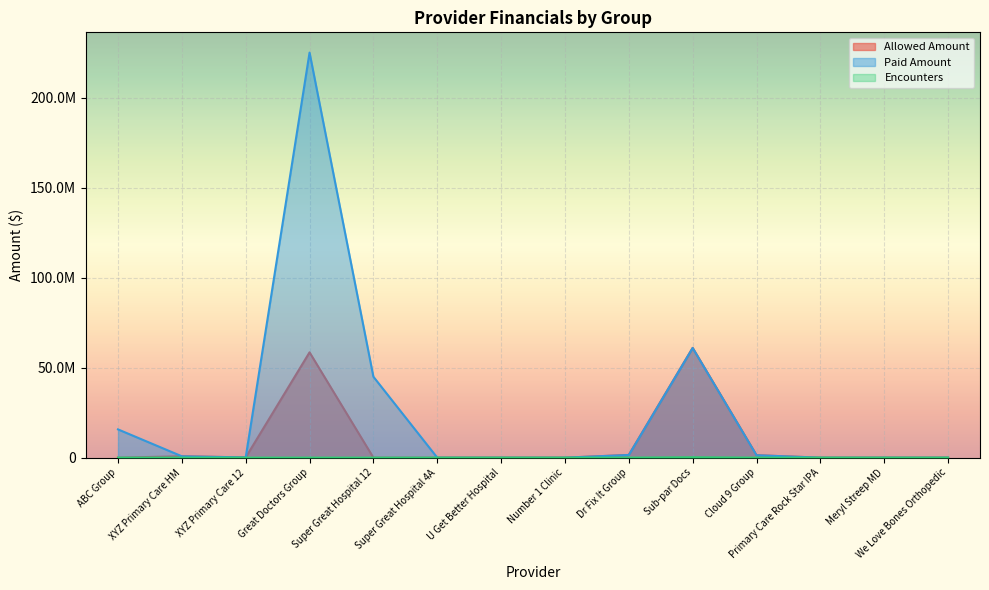

Reading left to right, extract all data points from this chart.

Allowed Amount: 0.0	758783.8	126031.6	58528165.5	0.0	0.0	0.0	0.0	1493157.0	60978135.0	1346579.0	0.0	0.0	0.0
Paid Amount: 15706699.9	758783.8	126031.6	225108328.6	44973705.9	0.0	0.0	0.0	1493157.0	60978135.0	1346579.0	0.0	0.0	0.0
Encounters: 0.0	0.0	0.0	0.0	0.0	647.0	0.0	0.0	4977.0	203260.0	0.0	0.0	0.0	0.0